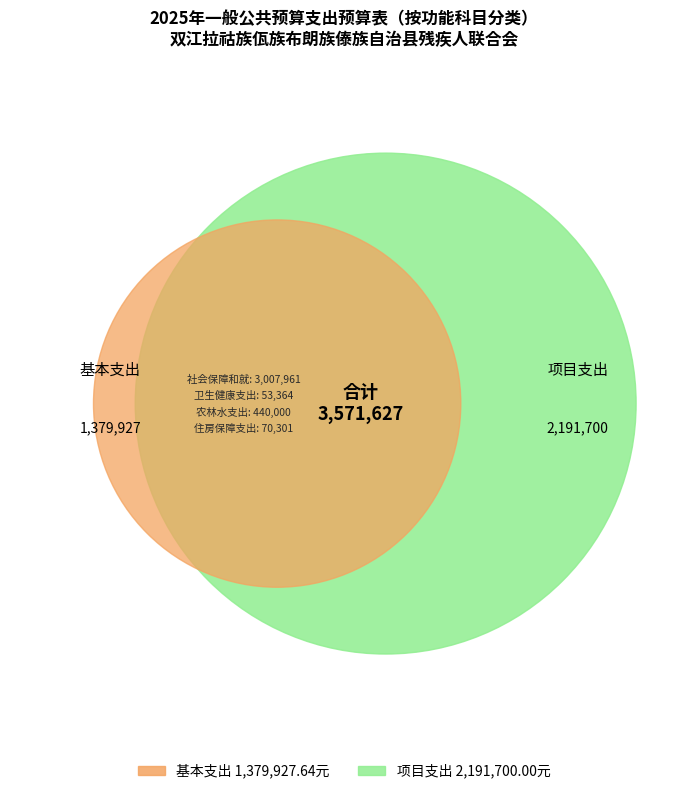

To the nearest percent, what is the difference between the 农林水支出 and 社会保障和就业支出 slice percentages?

72%